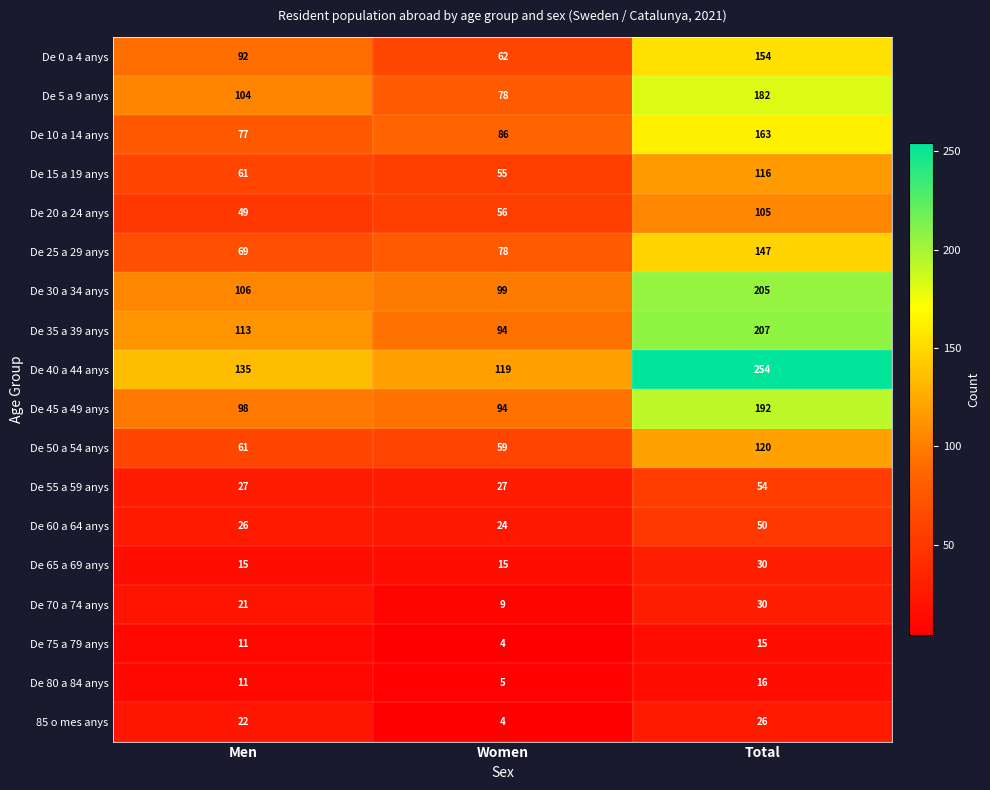

Which series has the widest spread of values?

De 40 a 44 anys